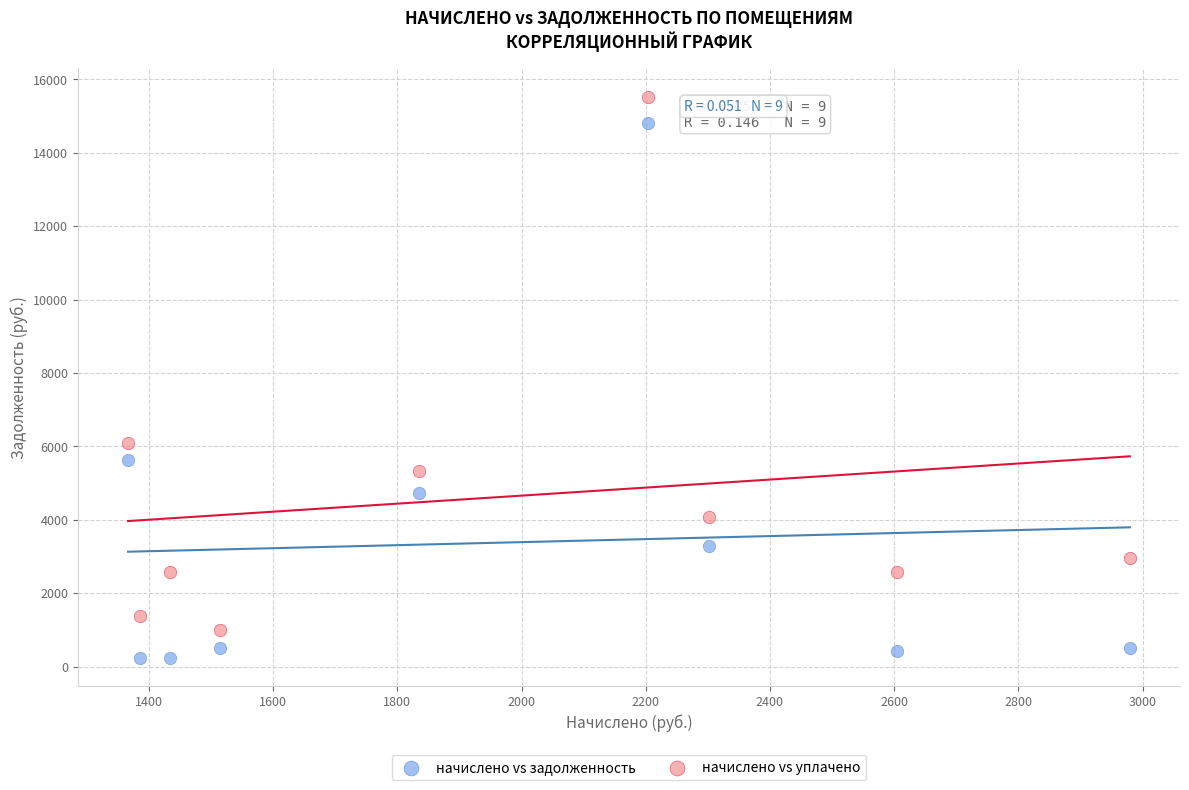

Which series contains the highest Y value?

начислено vs уплачено